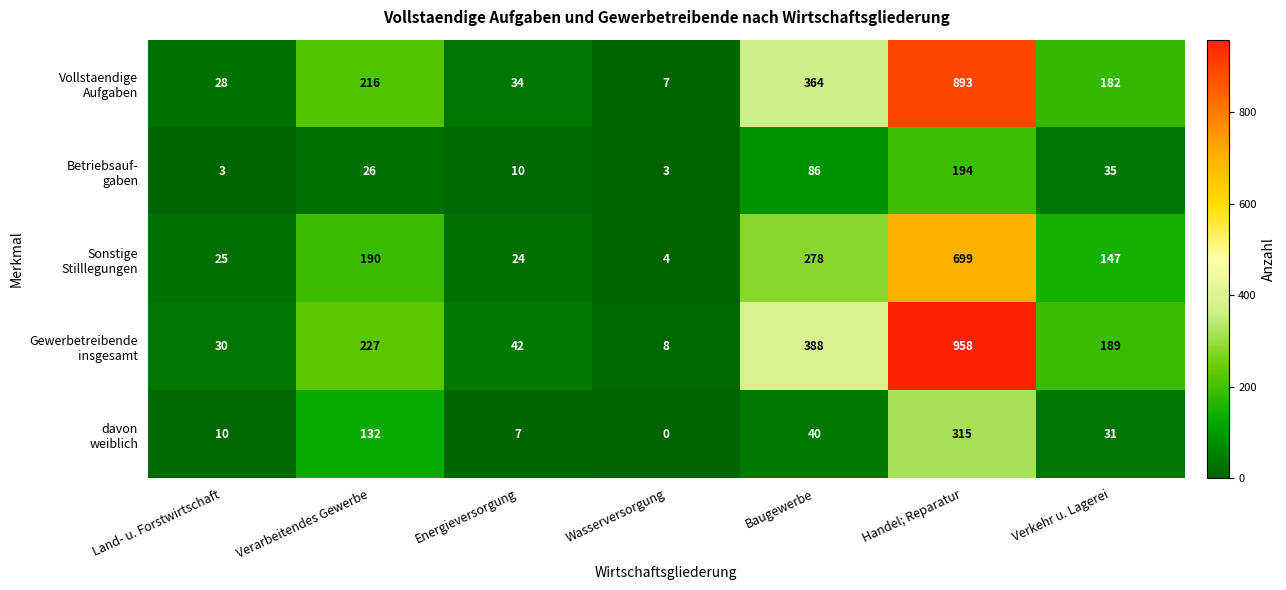

At which category is the sum across all series the highest?

Handel; Reparatur